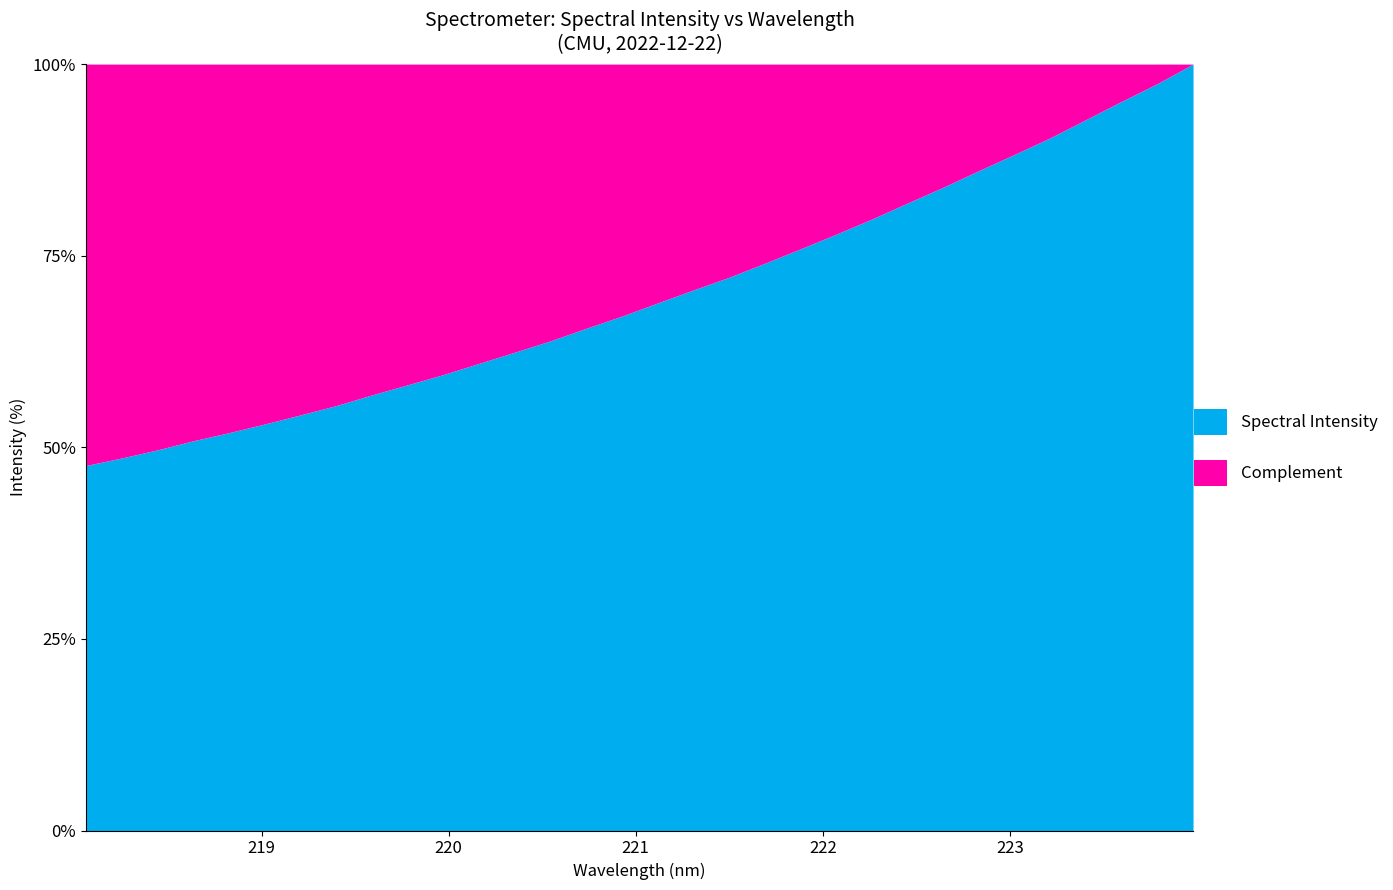

At which label is the value closest to 73?

221.4993